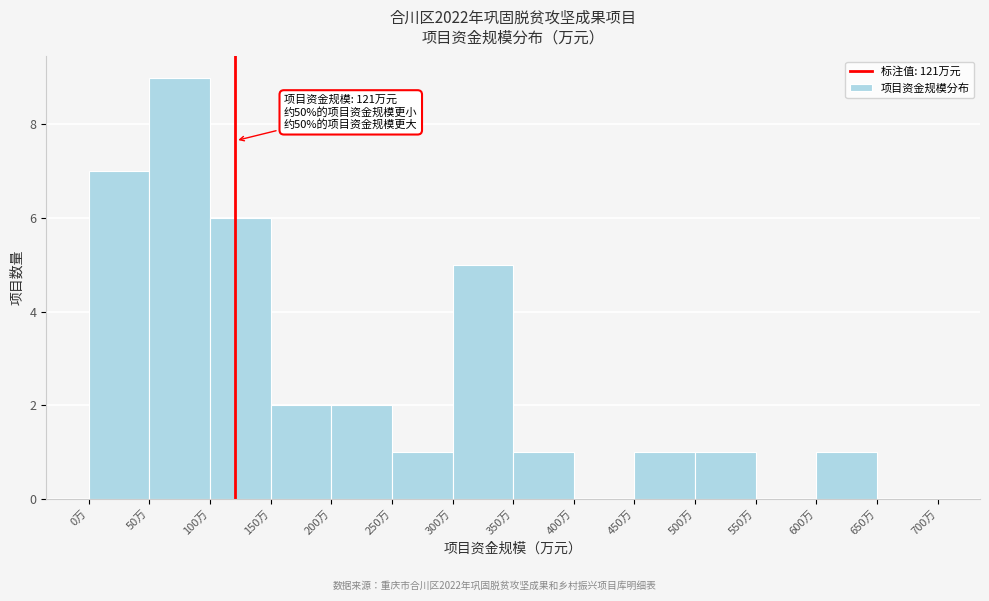

Over which range of the x-axis is the bar tallest?

50 to 100